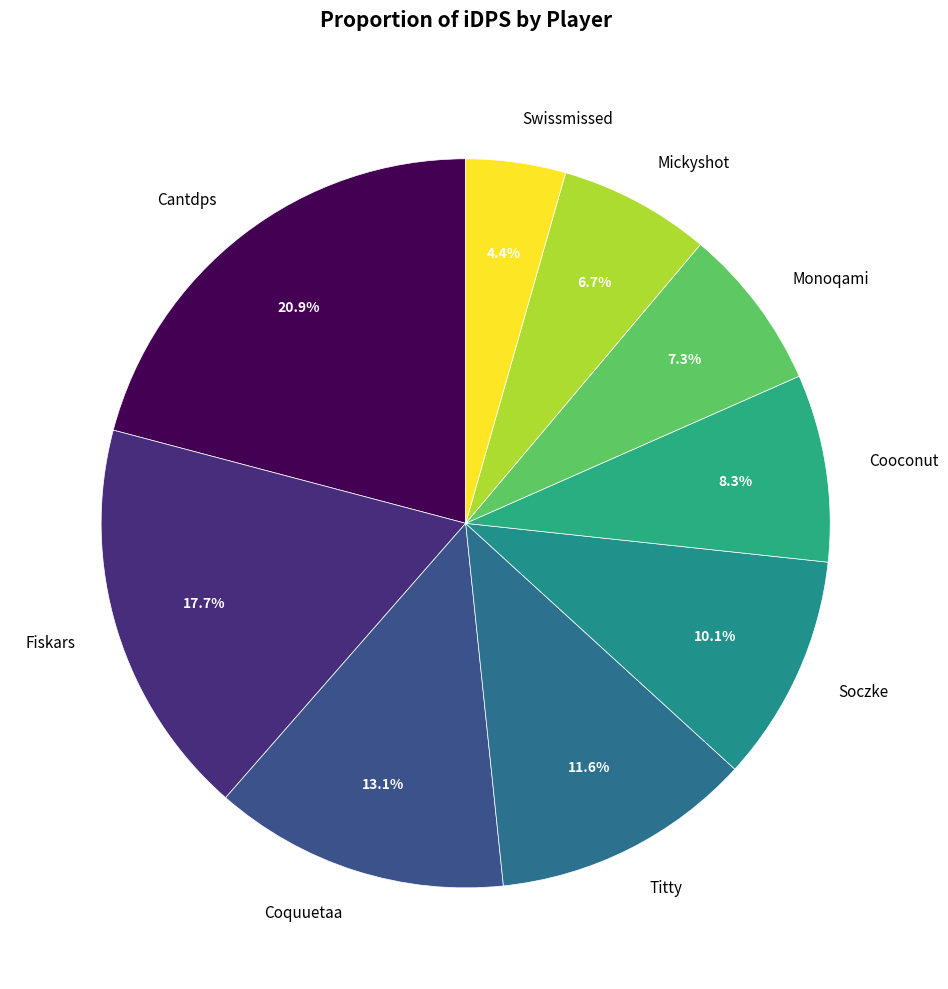

Which has a higher value, Titty or Cooconut?

Titty